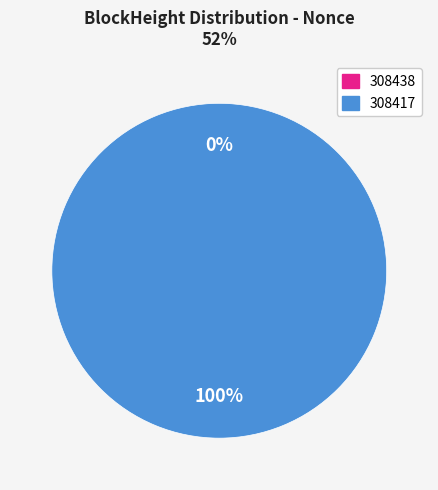

What is the total percentage of 308438 and 308417?

100.0%